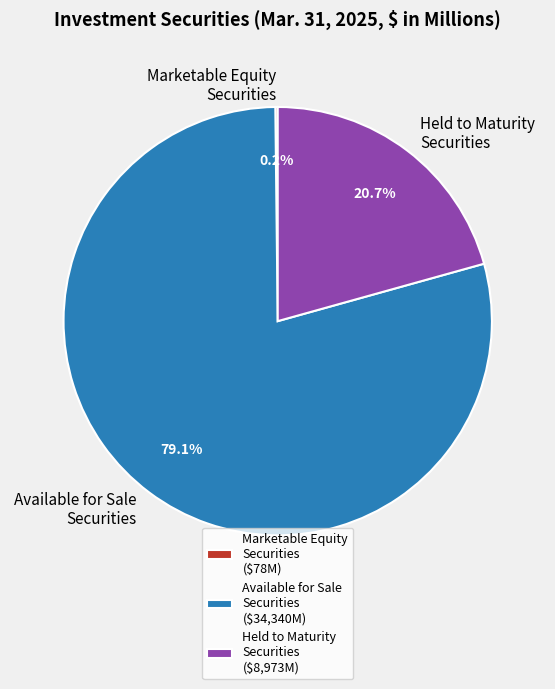

What percentage is NOT represented by Held to Maturity Securities ($8,973M)?

79.3%